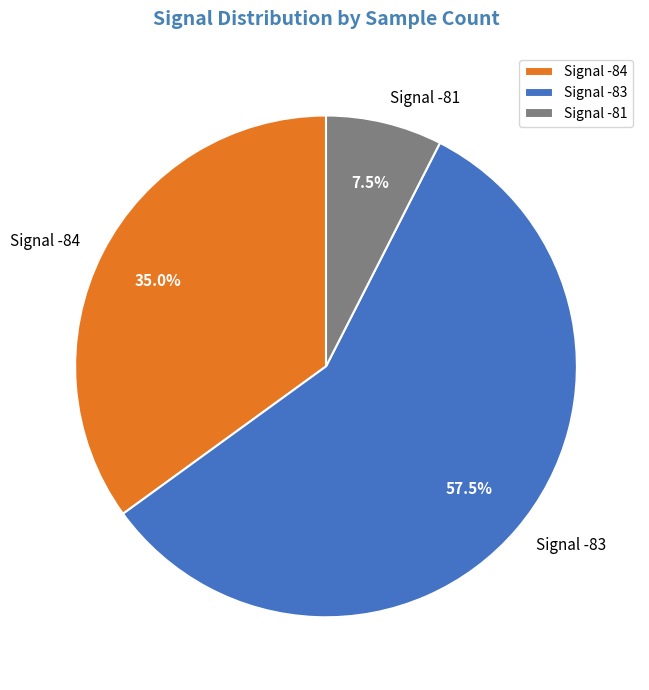

How many slices are in this pie chart?

3